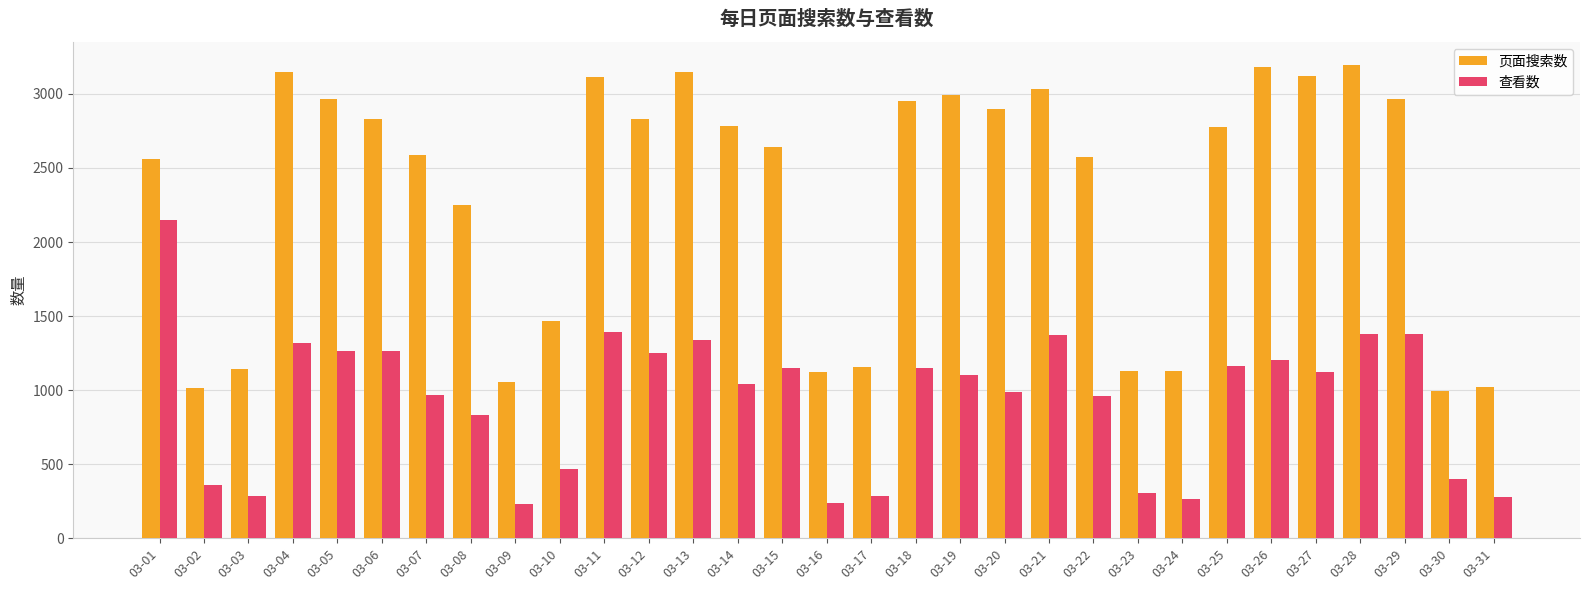

How many data points does each series have?

31